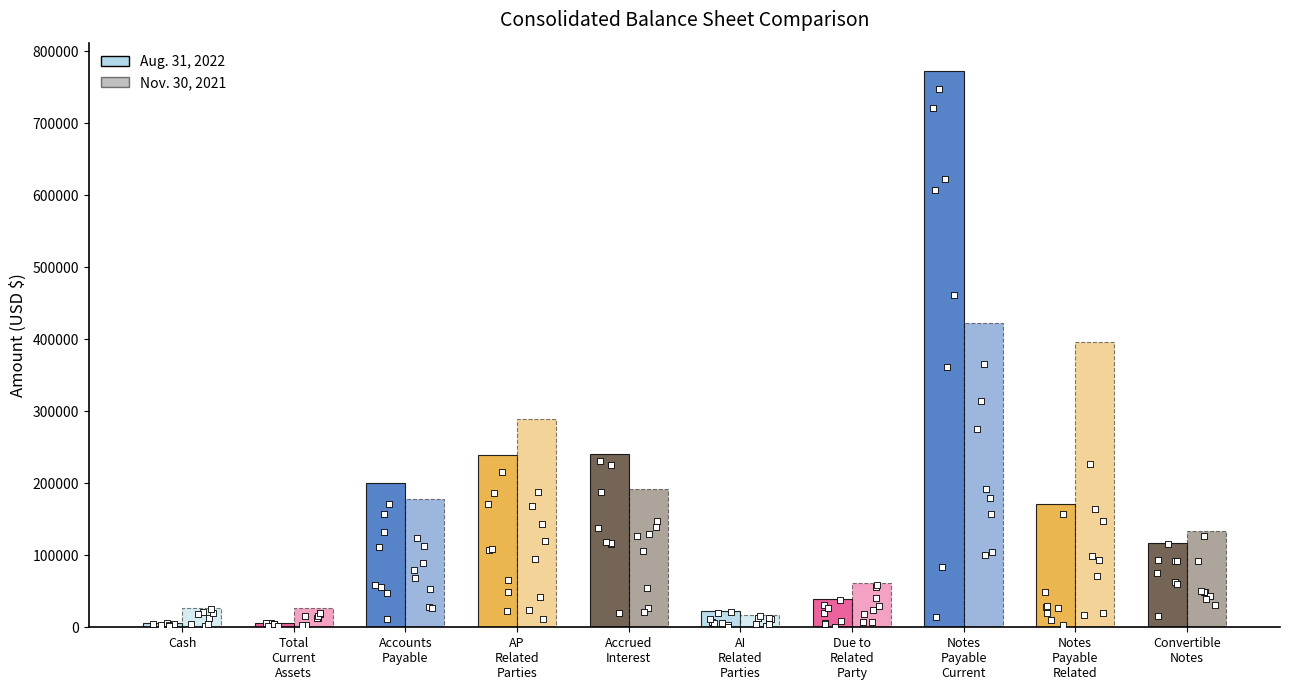

Which series has the widest spread of Y values?

Aug. 31, 2022